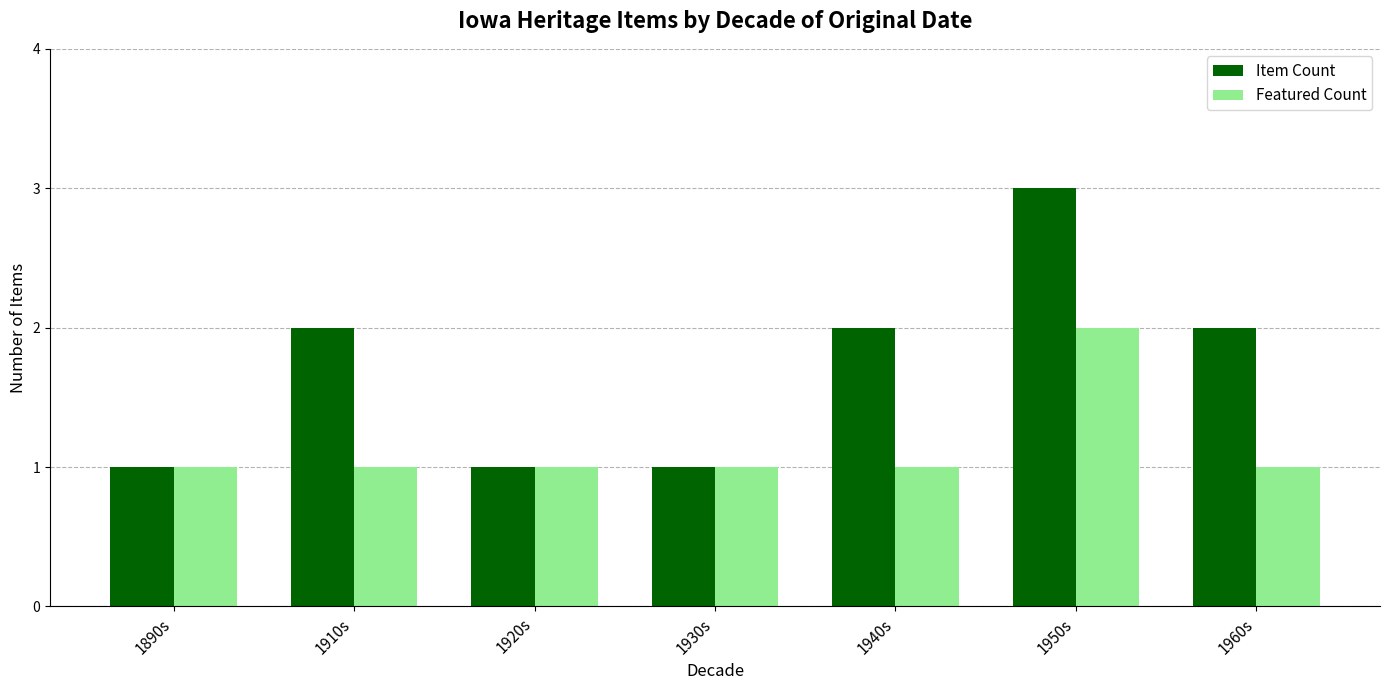

Does the chart contain any negative values?

No